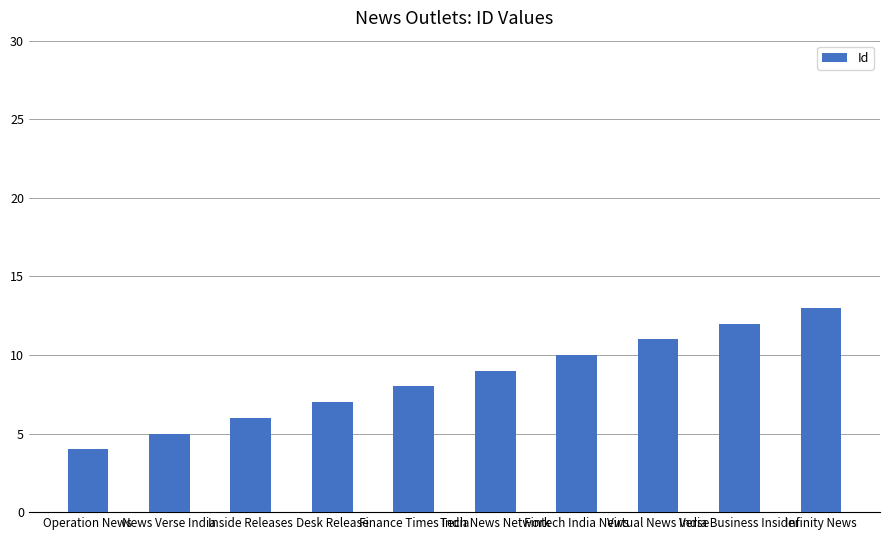

At which label is the value closest to 8?

Finance Times India